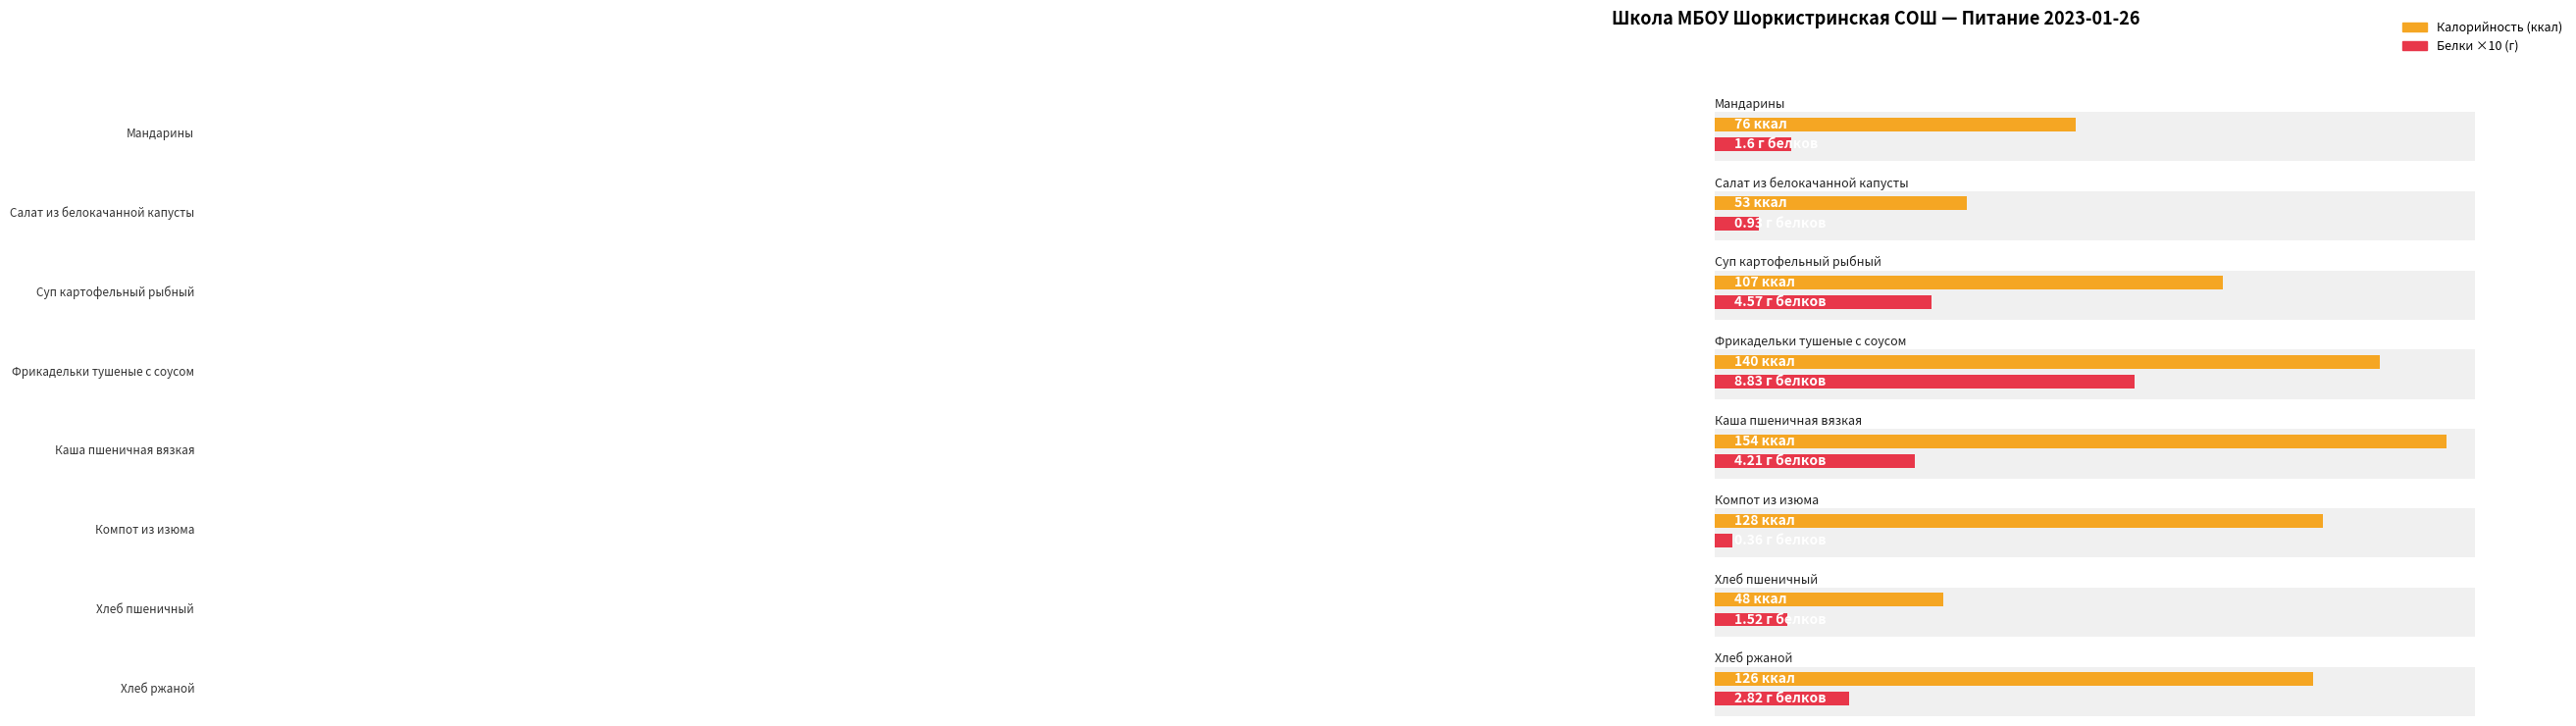

What is the approximate value of Калорийность at Салат из белокачанной капусты?

53.0